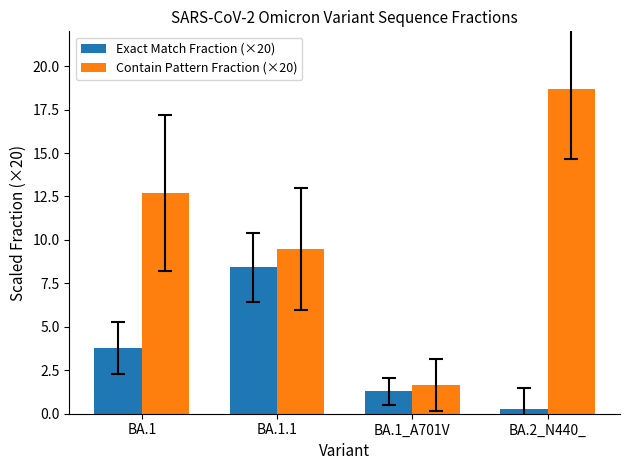

Rank the series at BA.1 from highest to lowest value.

Contain Pattern Fraction (×20), Exact Match Fraction (×20)